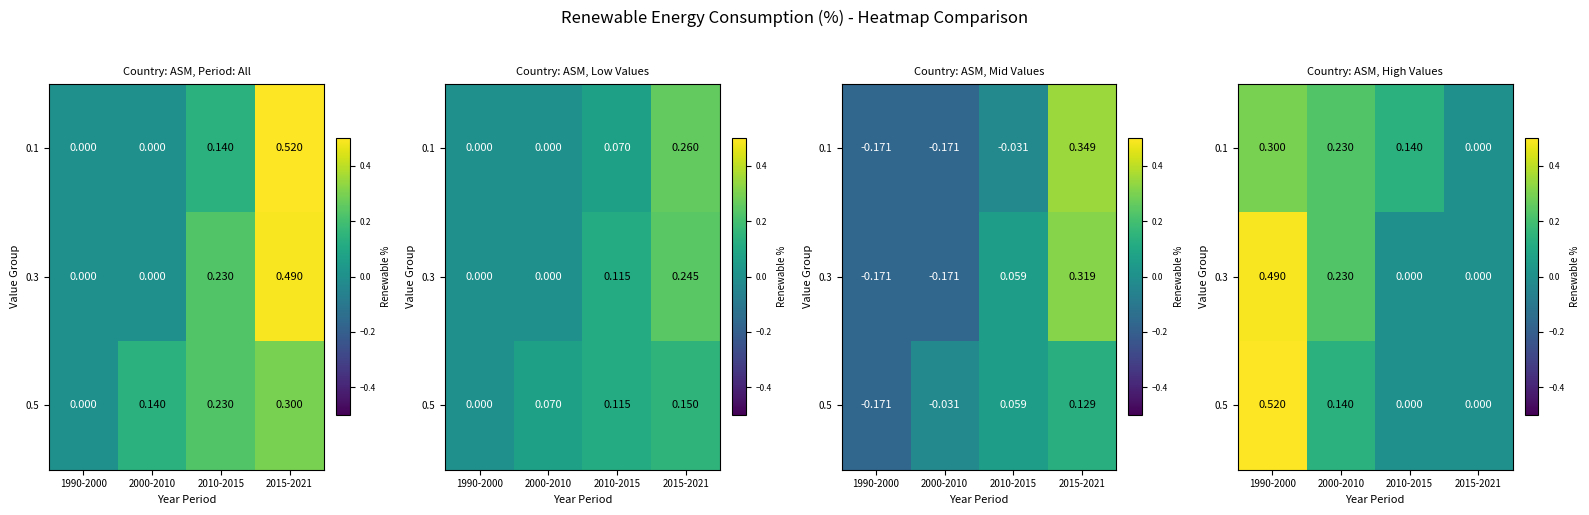

The 0.1 series shows 0.3 at 2000-2010. True or false?

False